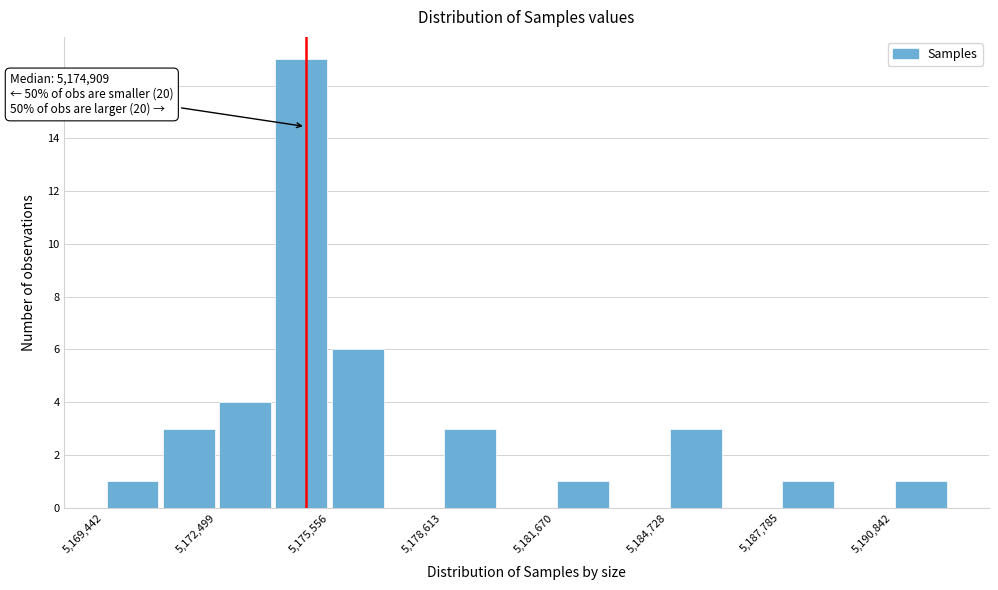

Read against the x-axis, roughly where is the centre of the tallest bar?

5175000